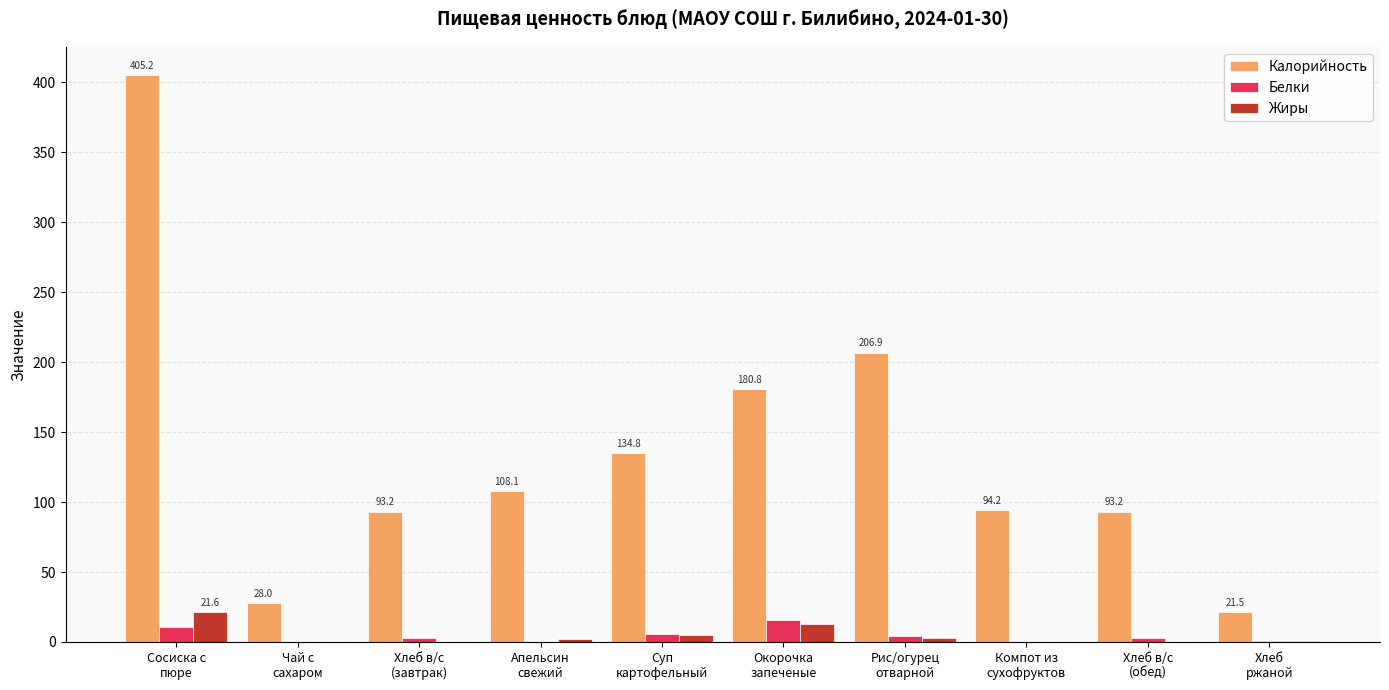

Is the value of Жиры at Компот из
сухофруктов greater than the value of Белки at Рис/огурец
отварной?

No